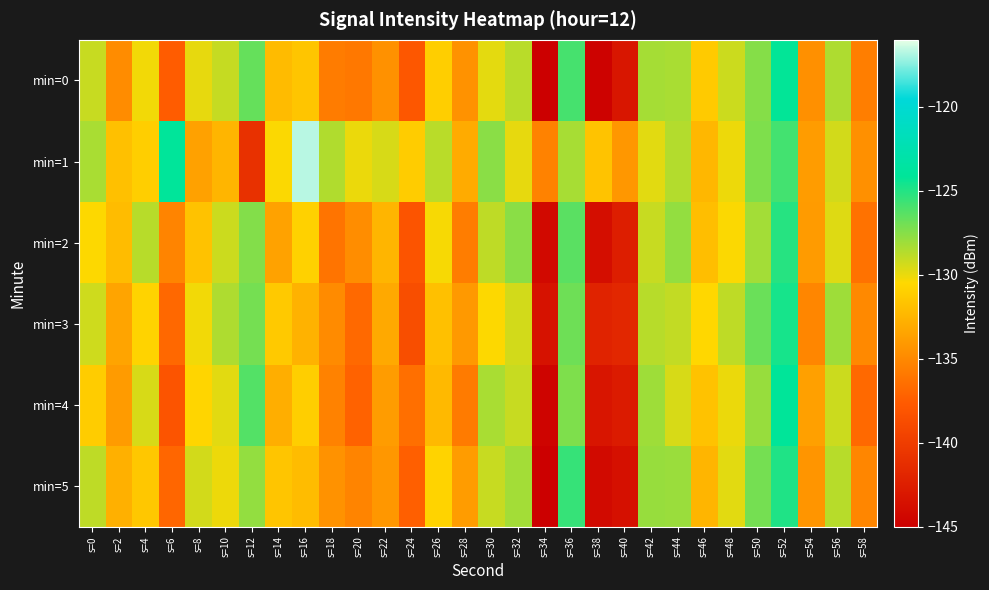

Count the number of categories in the chart.

30